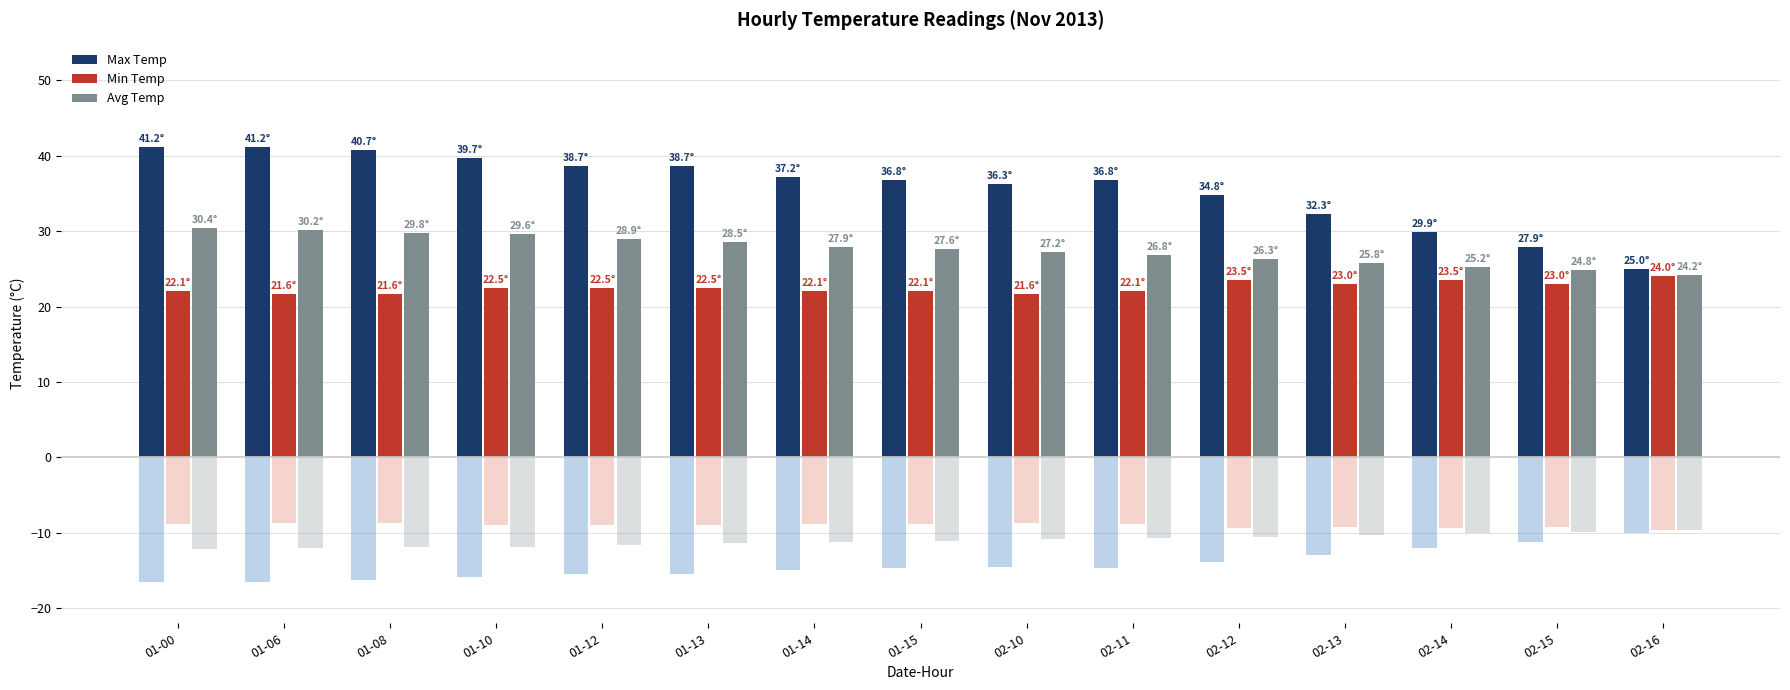

What is the difference between the maximum and second lowest values in the Min Temp series?

2.4